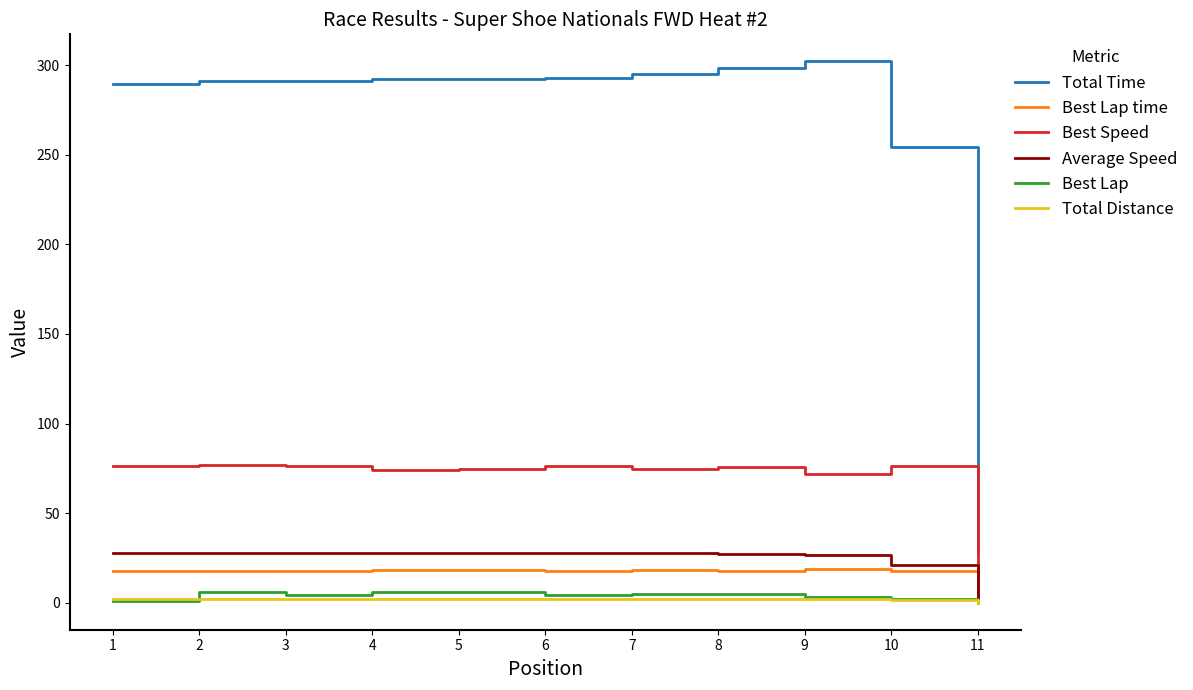

Rank the series at 5 from lowest to highest value.

Total Distance, Best Lap, Best Lap time, Average Speed, Best Speed, Total Time